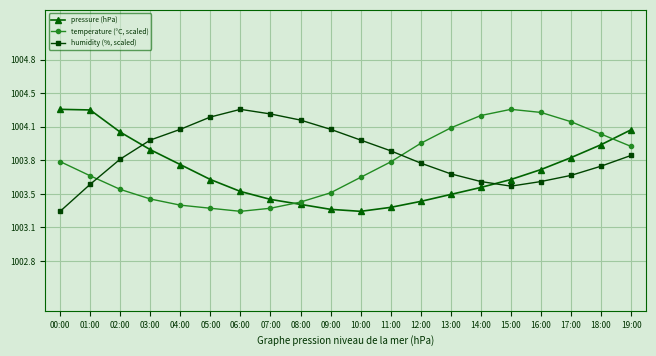

What is the label of the 14th point from the right?

06:00